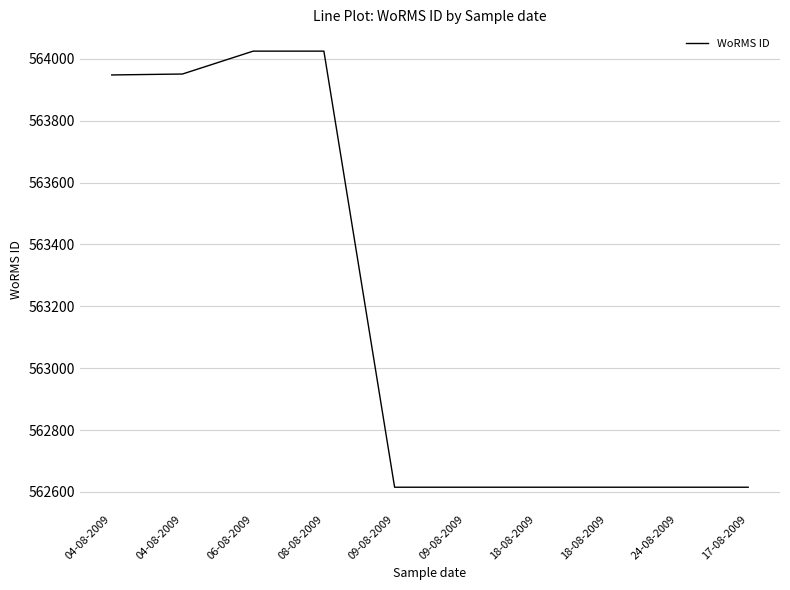

Is it true that the value at 24-08-2009 is 562615?

True